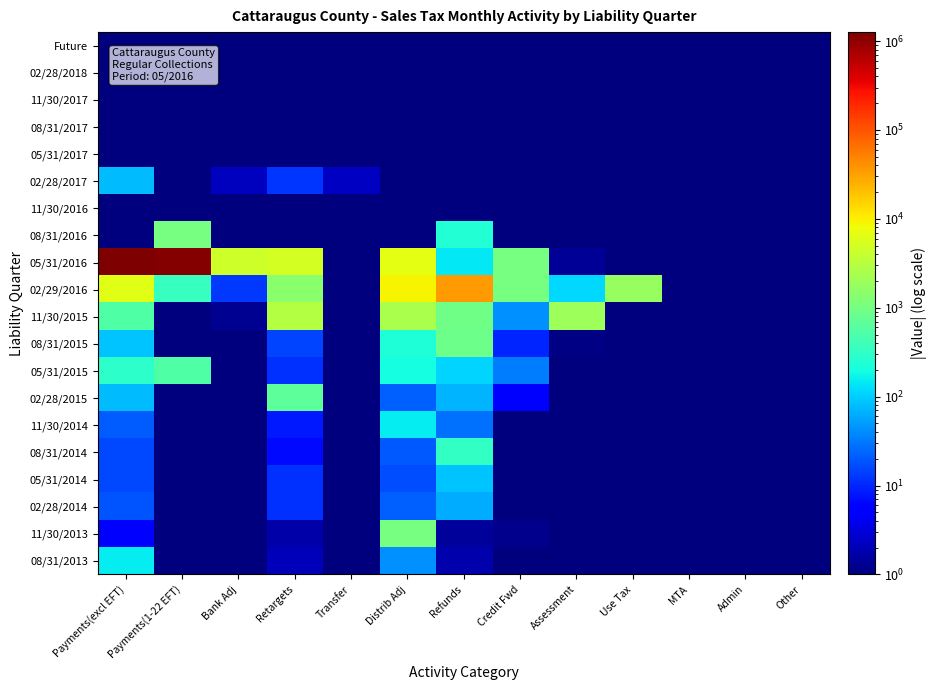

Which series has the largest total across all categories?

05/31/2016